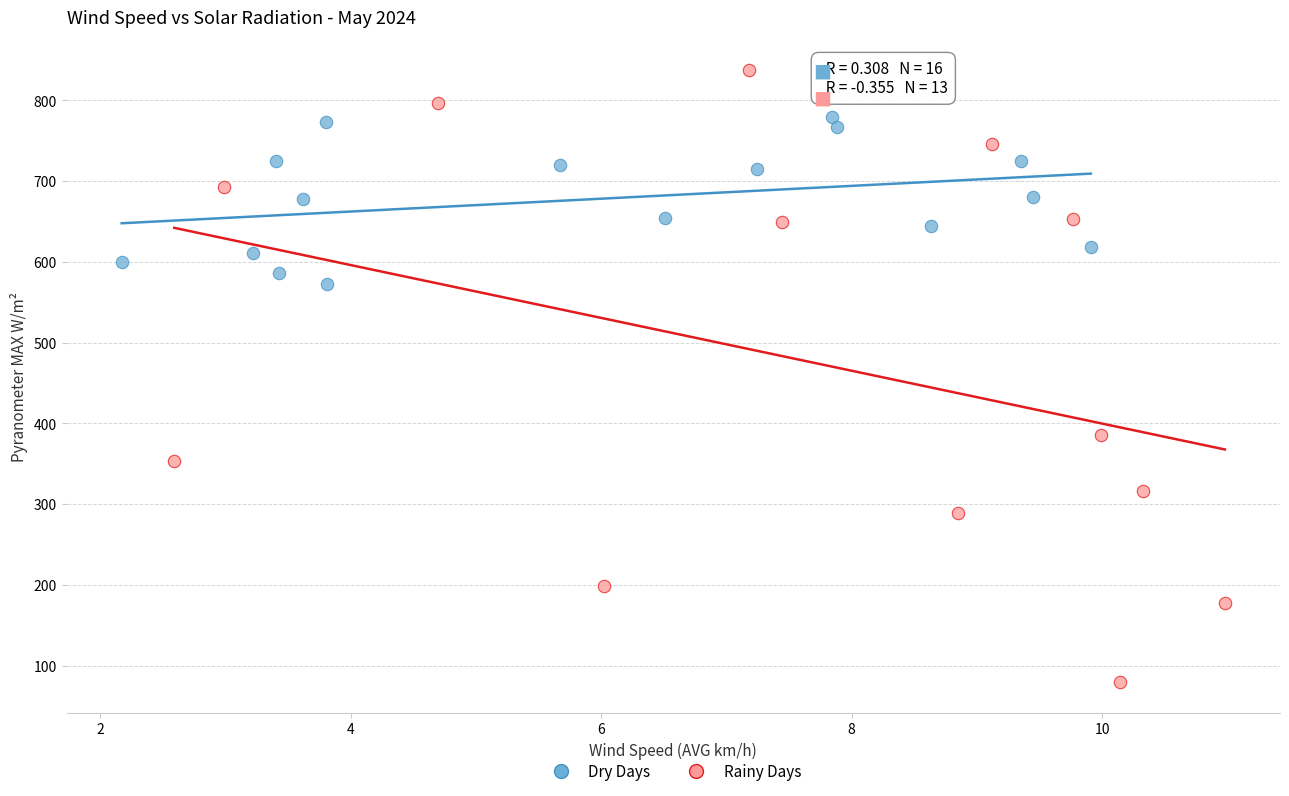

What are all the series names shown in the legend?

Dry Days, Rainy Days